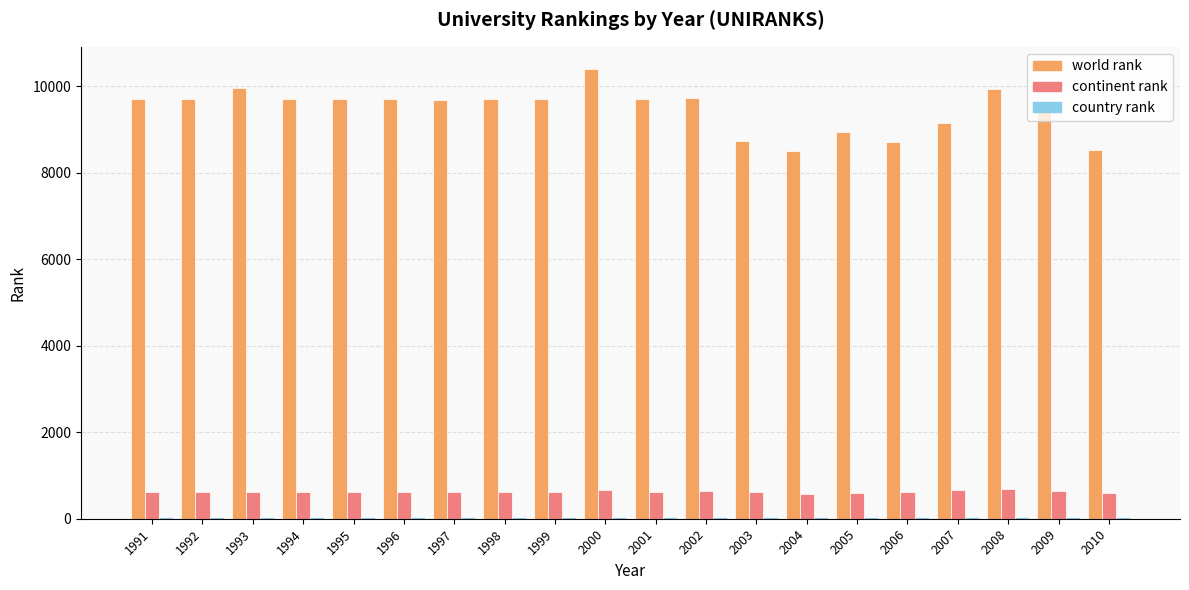

Between 1998 and 2003, which series saw the biggest shift?

world rank